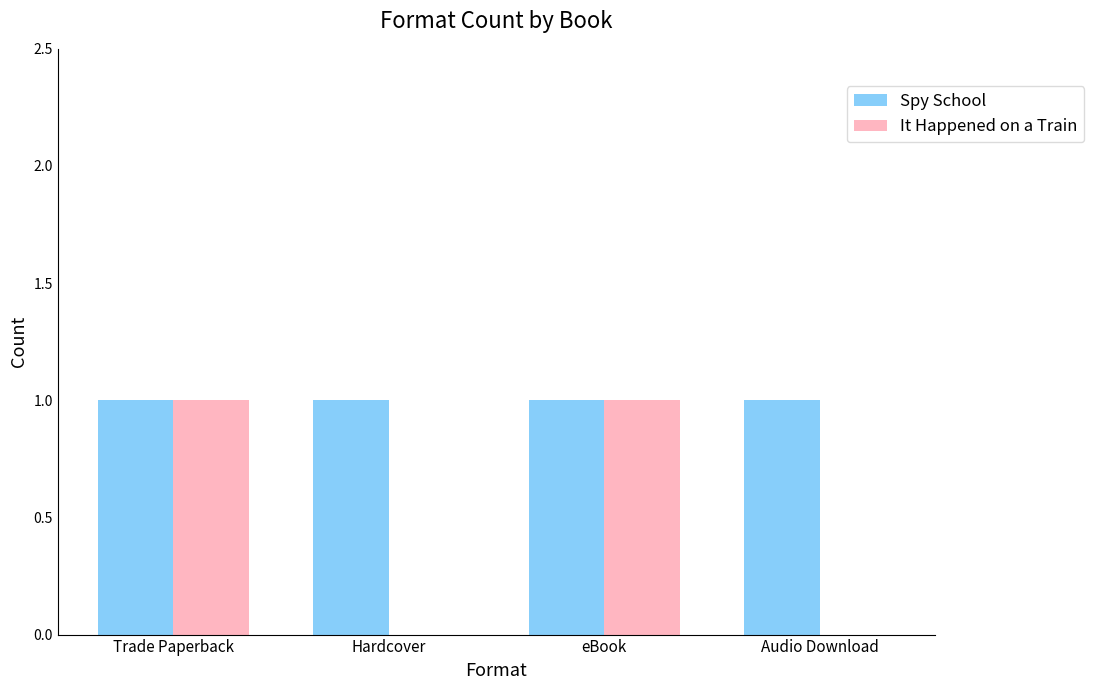

How many groups of bars are there?

4